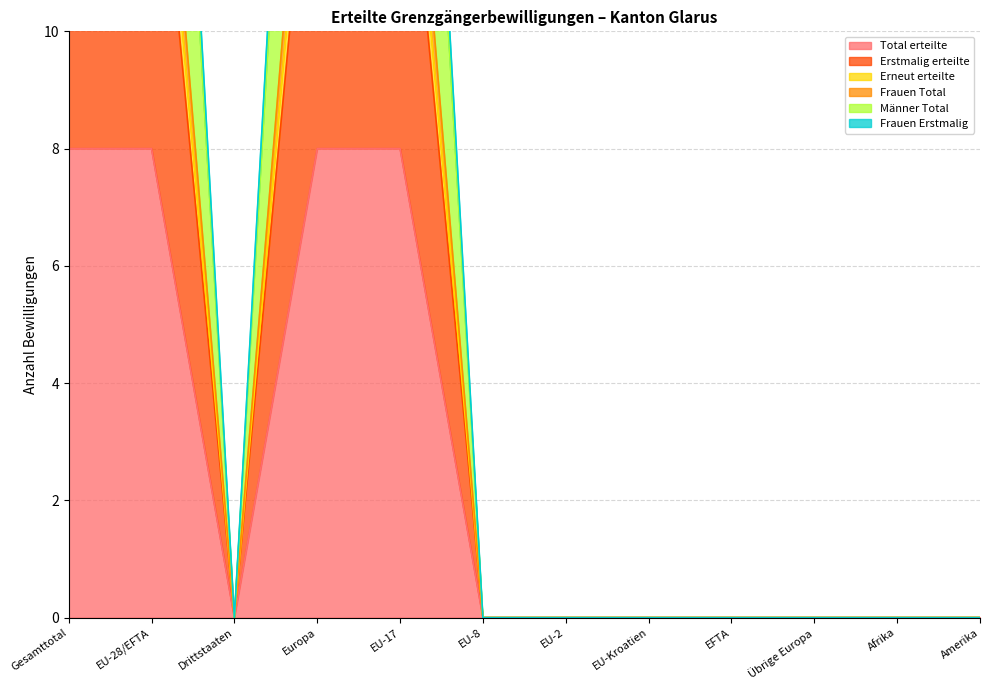

How many values in Frauen Erstmalig are above zero?

4